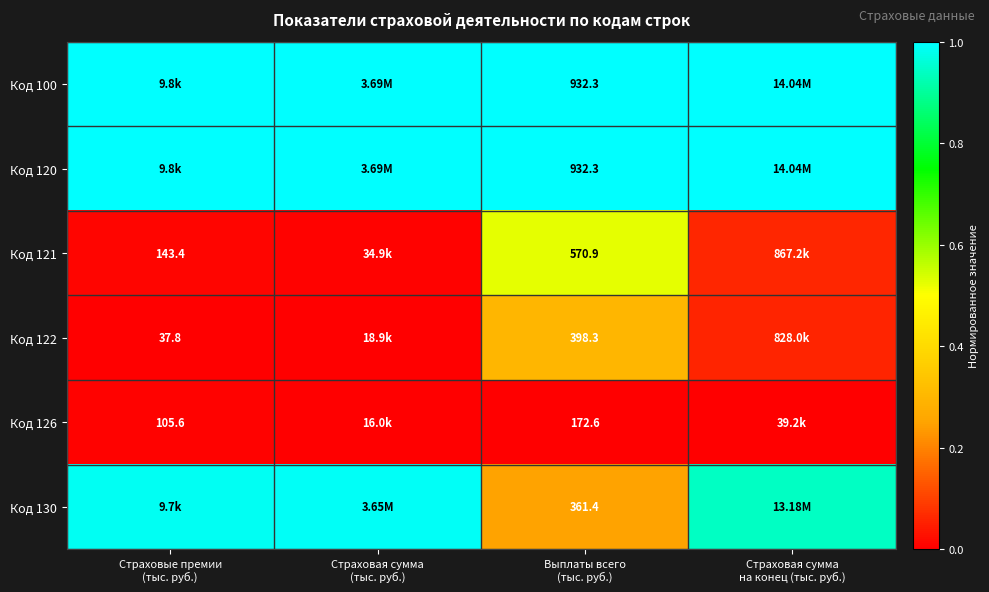

Which series changed the most between Страховые премии (тыс. руб.) and Выплаты всего (тыс. руб.)?

Код 130